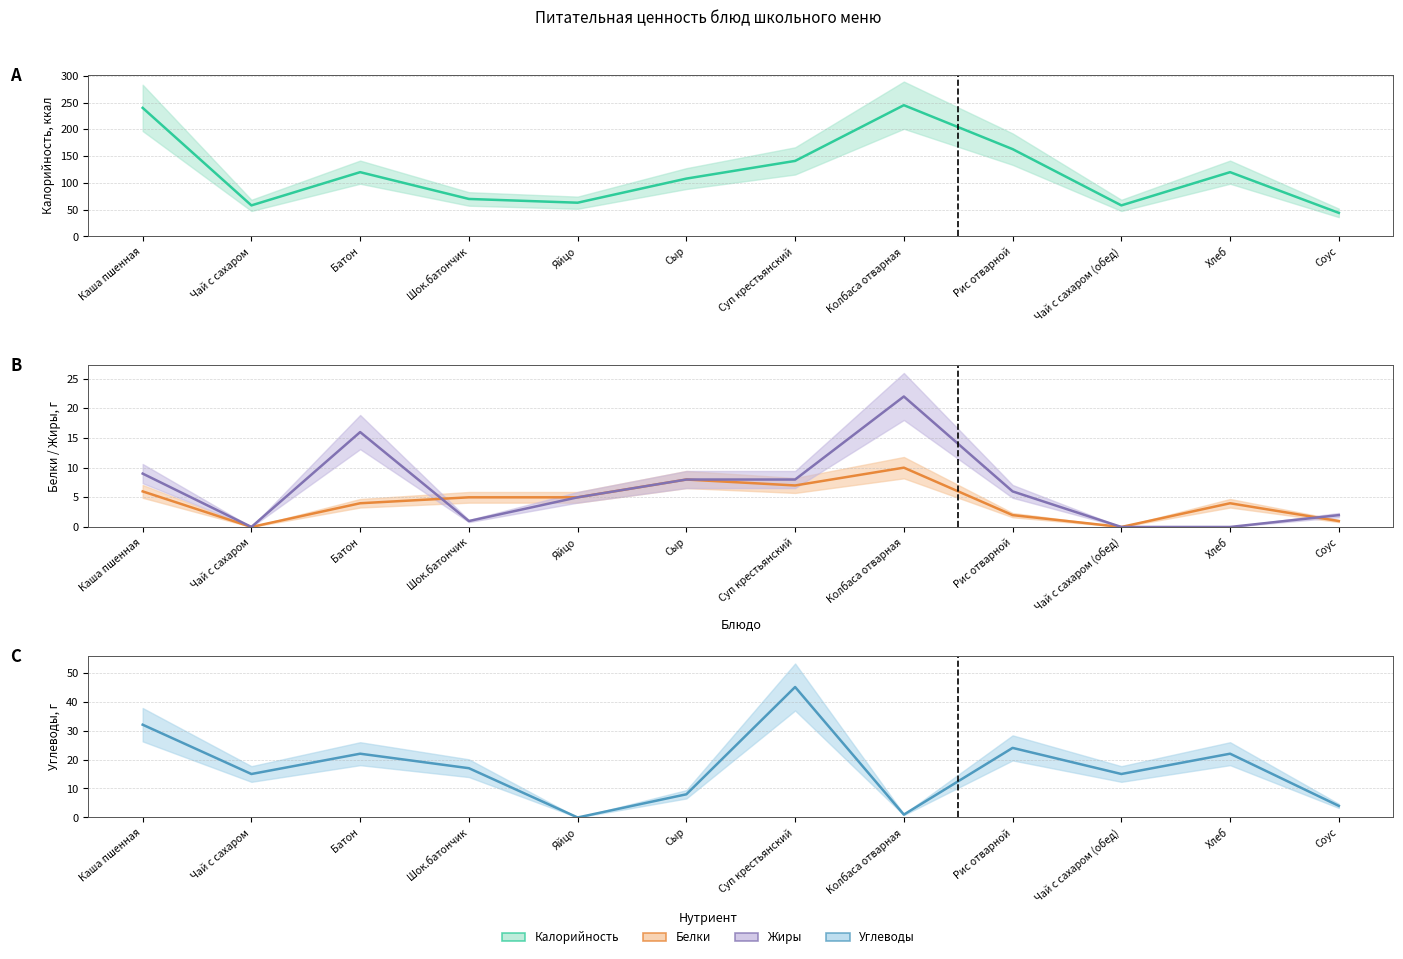

What is the difference between the second highest and second lowest values in the Калорийность (mid) series?

182